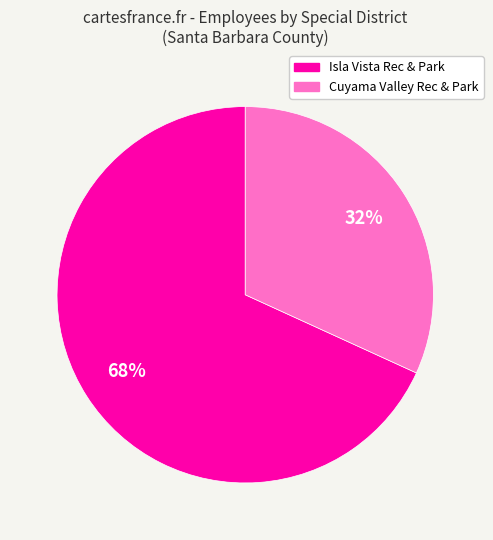

To the nearest percent, what is the average slice percentage?

50%